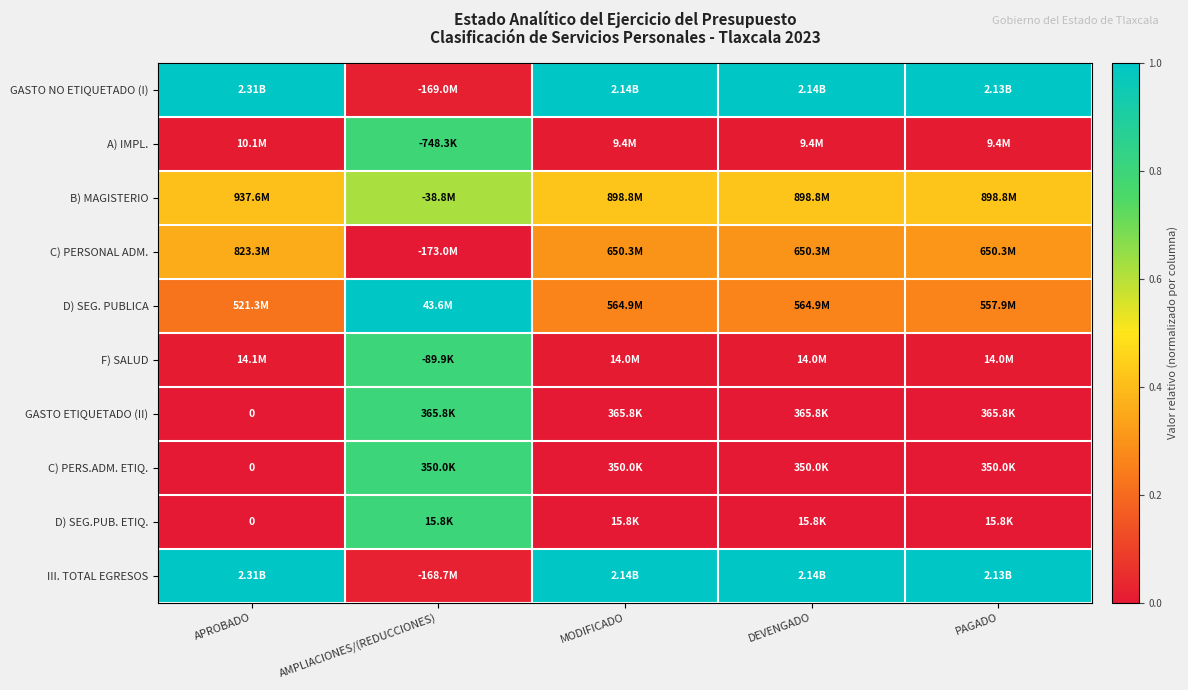

The GASTO NO ETIQUETADO (I) series shows 0.3 at MODIFICADO. True or false?

False